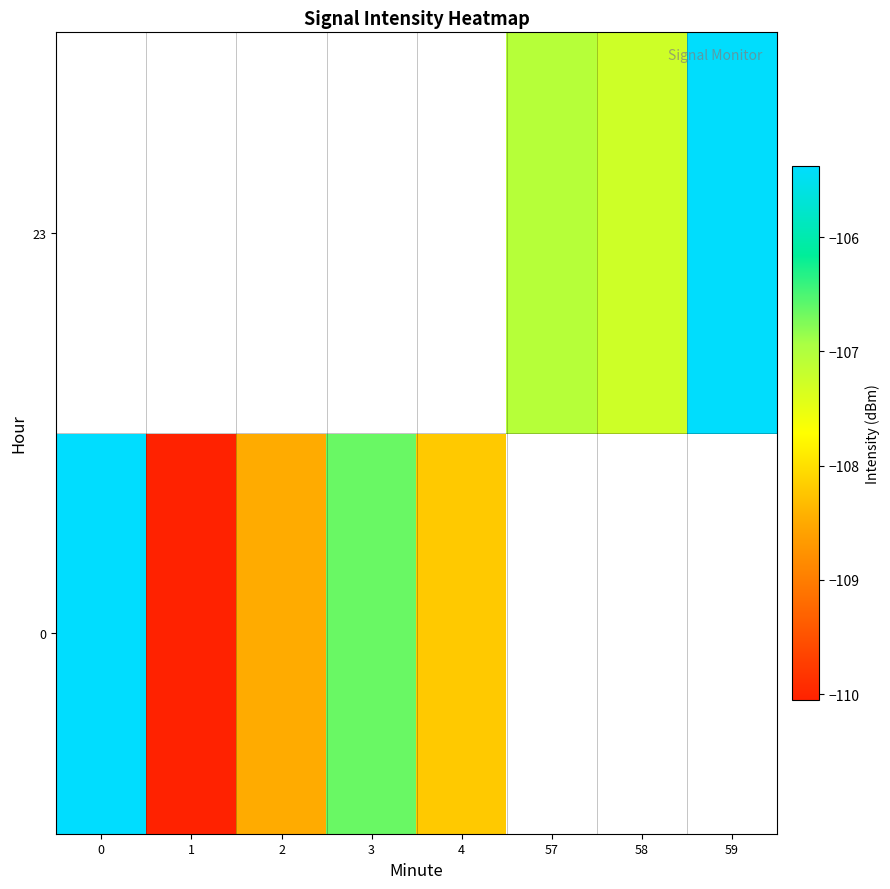

List the labels in order of 0 value, largest first.

0, 3, 4, 57, 58, 59, 2, 1